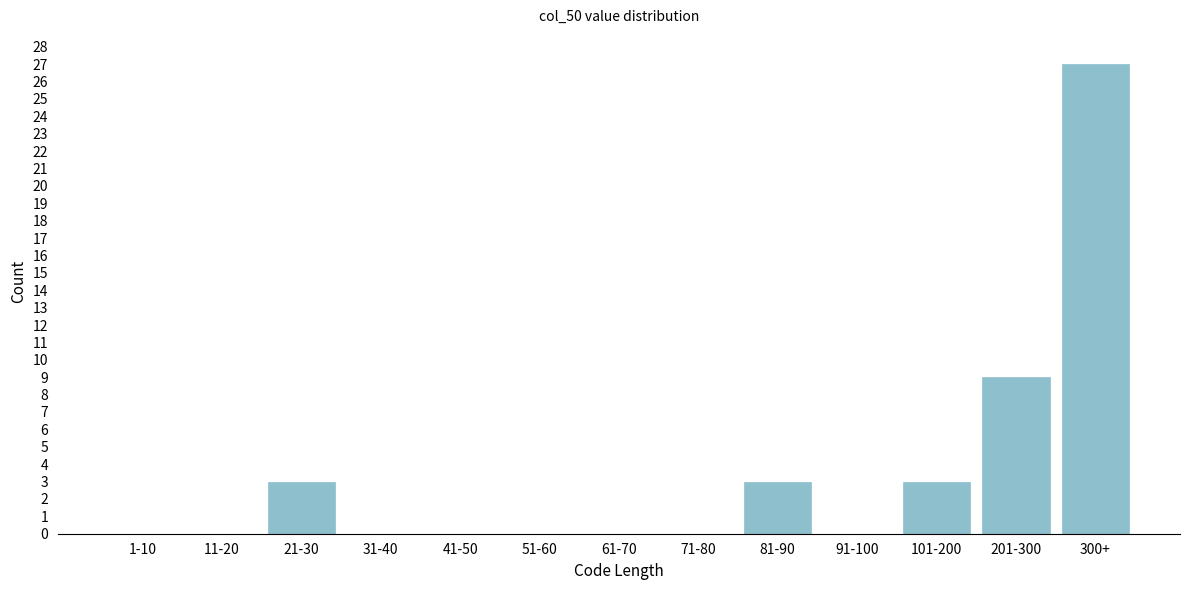

Reading left to right, list all the values displayed in this chart.

1-10=0	11-20=0	21-30=3	31-40=0	41-50=0	51-60=0	61-70=0	71-80=0	81-90=3	91-100=0	101-200=3	201-300=9	300+=27